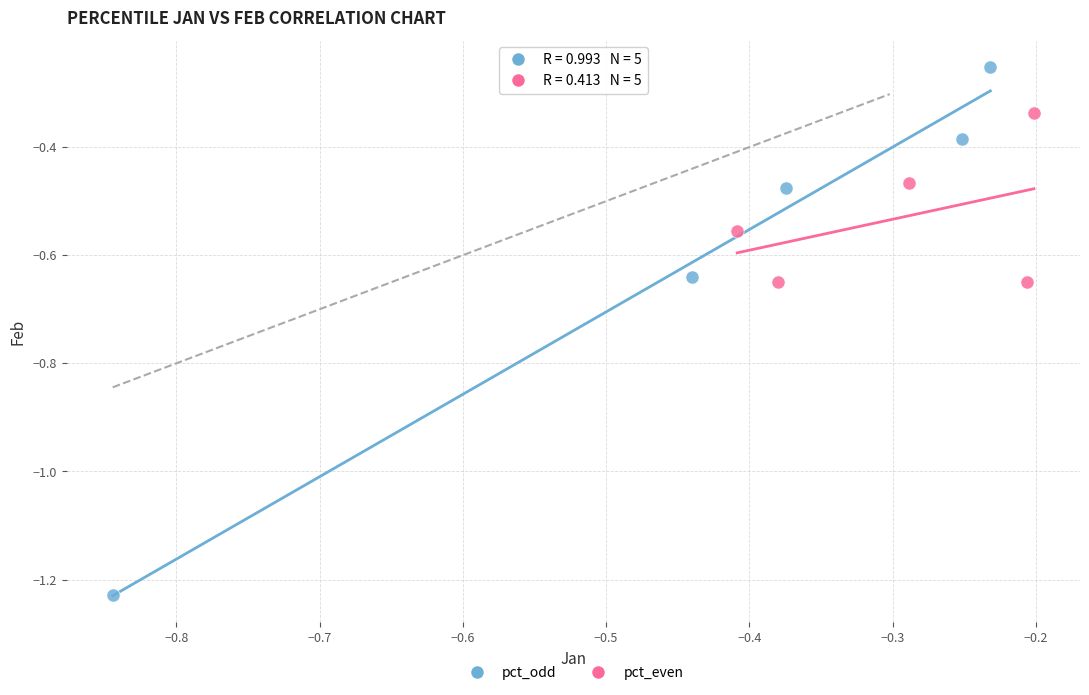

Which series contains the highest Y value?

pct_odd